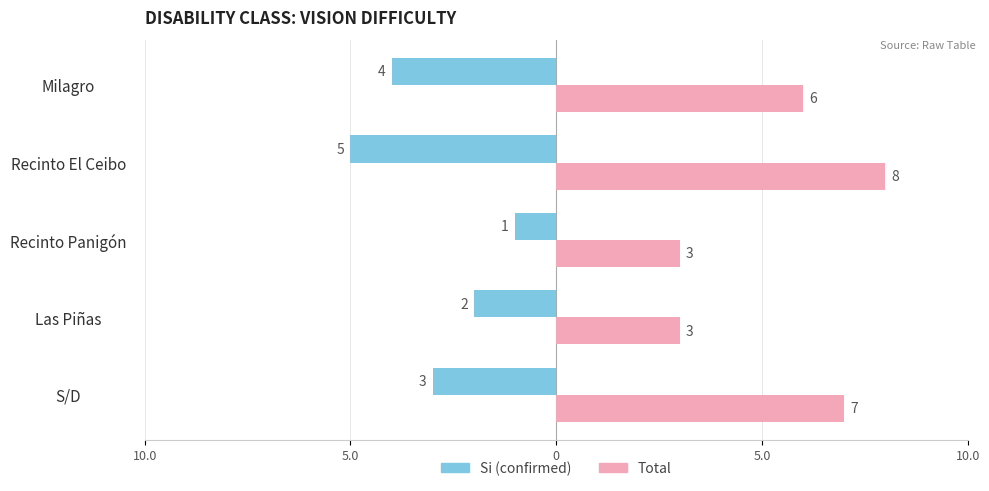

What value does the Total series have at 0?

3